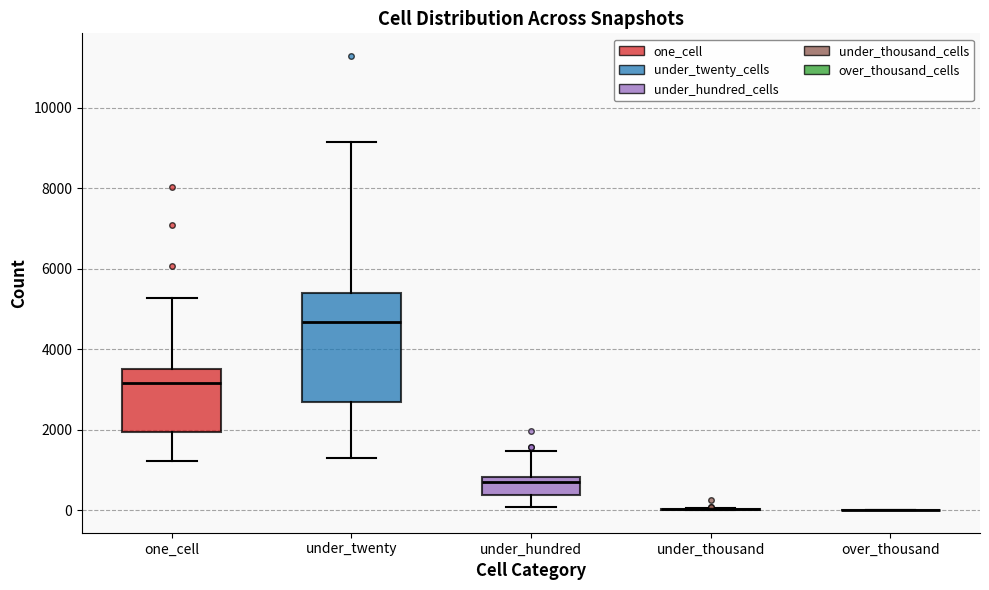

Which box is the tallest, from its lower edge to its upper edge?

under_twenty